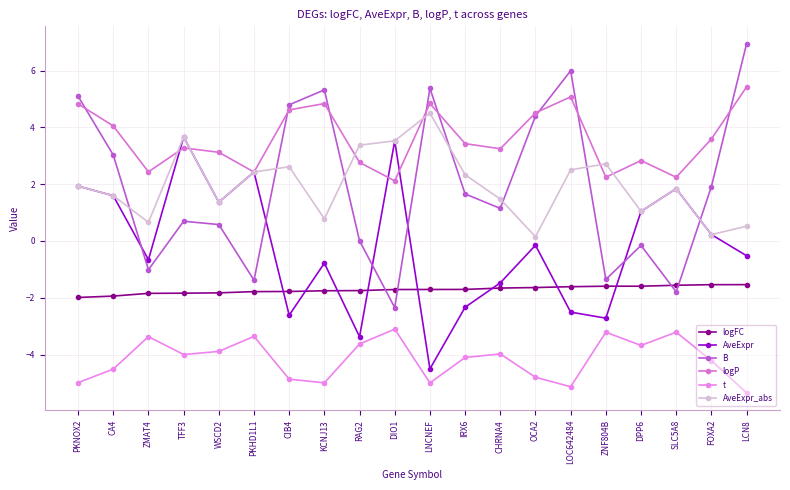

List the series in order of their peak value, highest first.

B, logP, AveExpr_abs, AveExpr, logFC, t